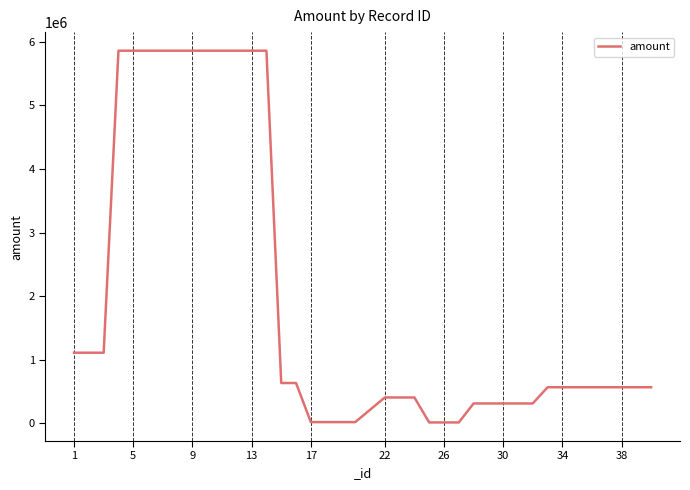

What is the difference between the maximum and minimum values?

5845718.8